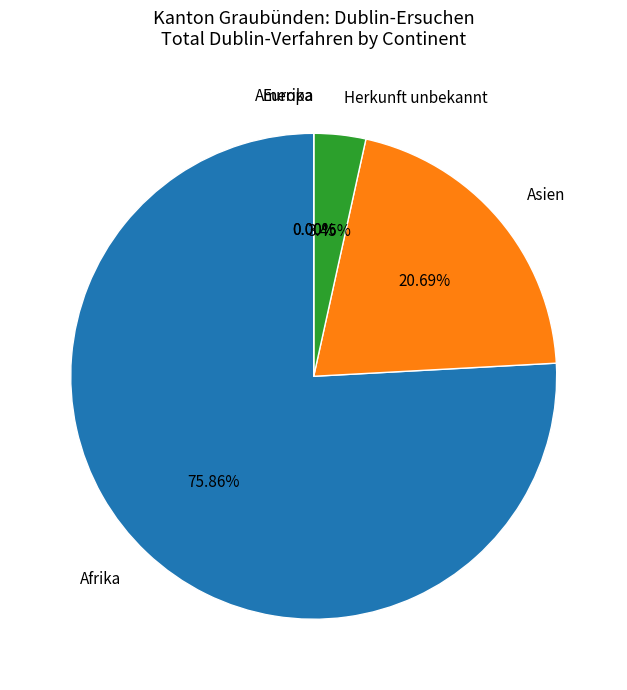

How many segments does this pie chart have?

5